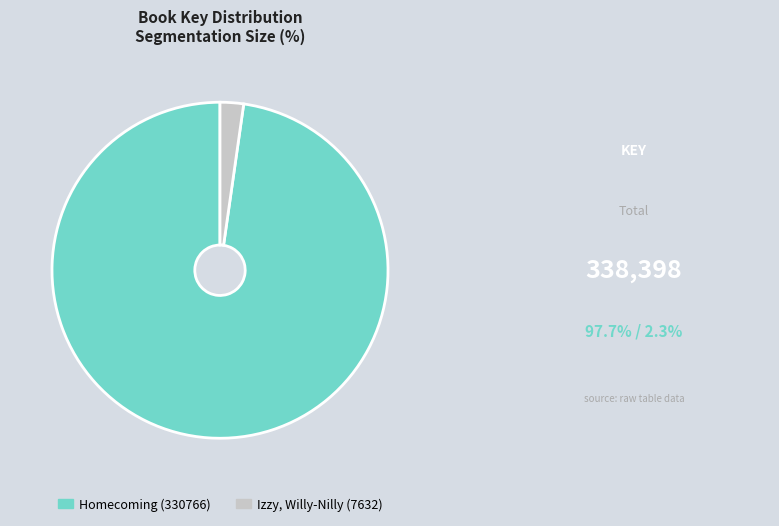

True or false: Homecoming (330766) accounts for 98% of the total.

True